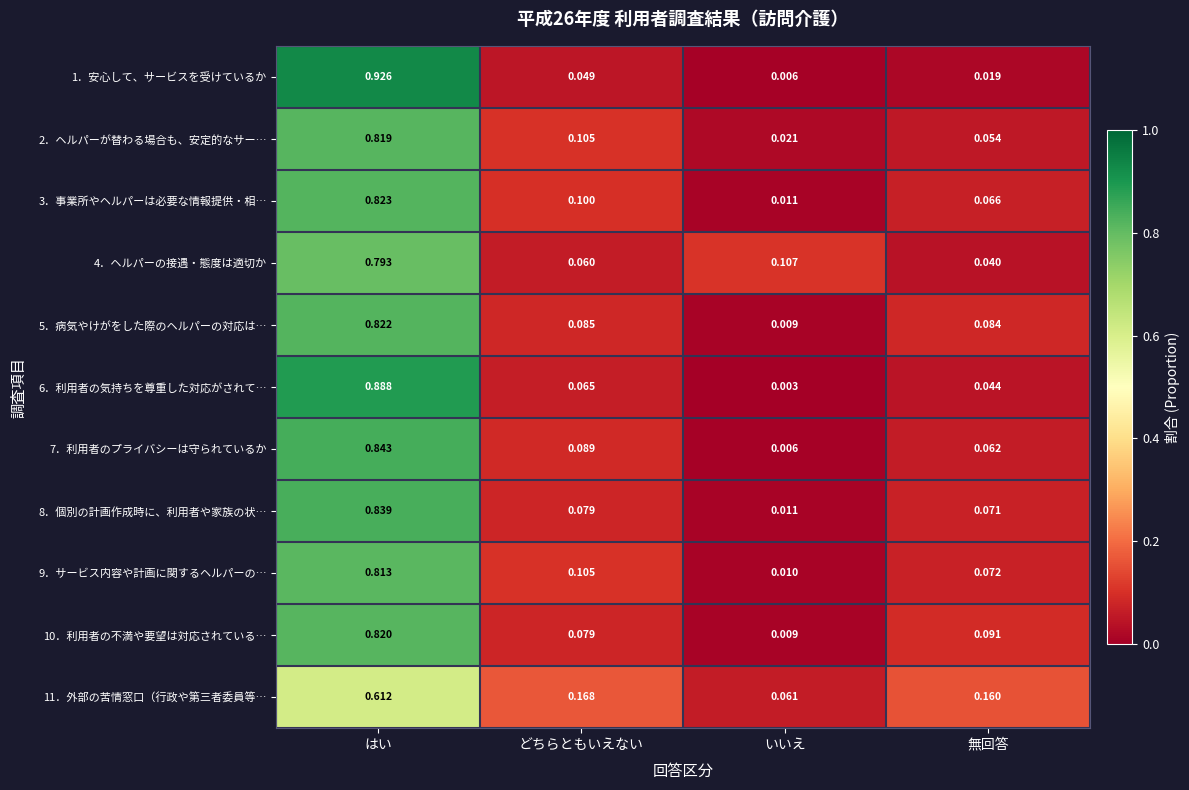

List the labels in order of 2．ヘルパーが替わる場合も、安定的なサー… value, smallest first.

いいえ, 無回答, どちらともいえない, はい